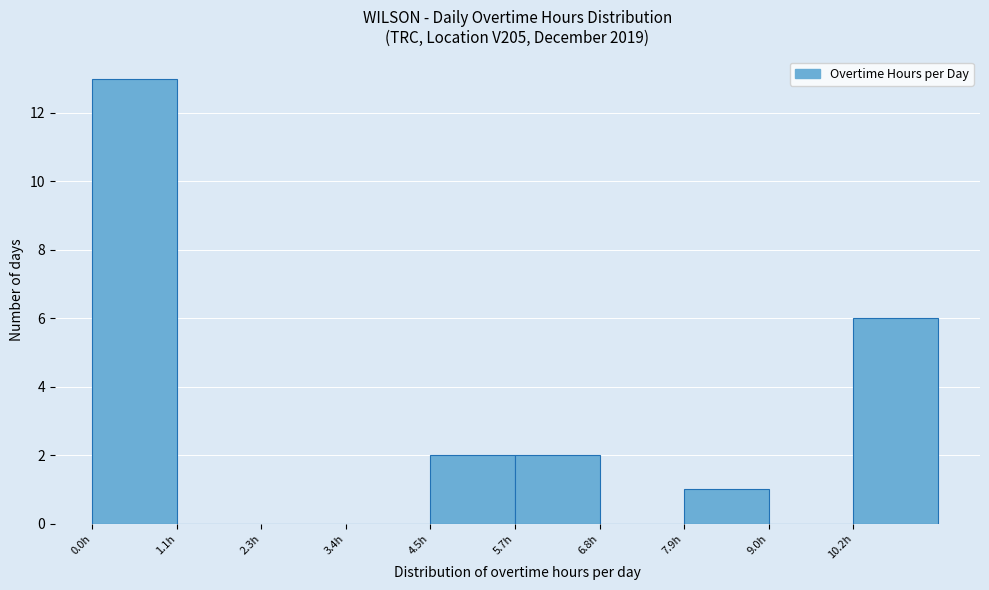

Over which range of the x-axis is the bar tallest?

0.0 to 1.2